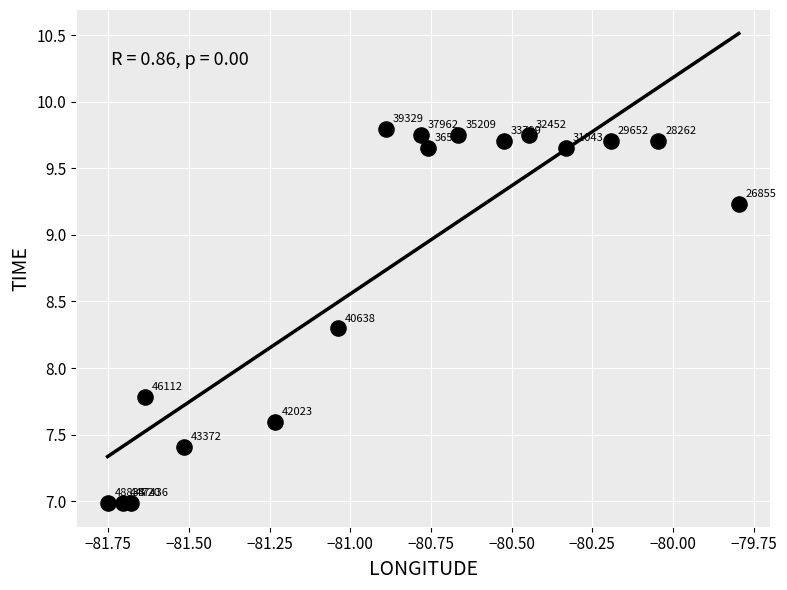

What is the range of X values (max minus min)?

2.0